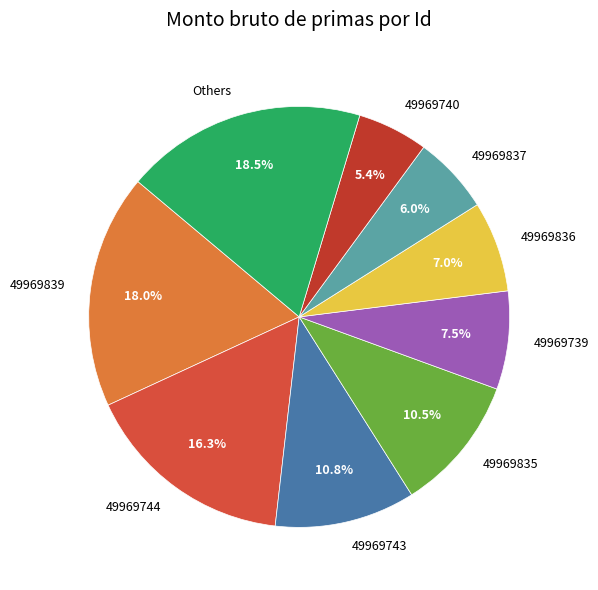

To the nearest percent, what is the average slice percentage?

11%